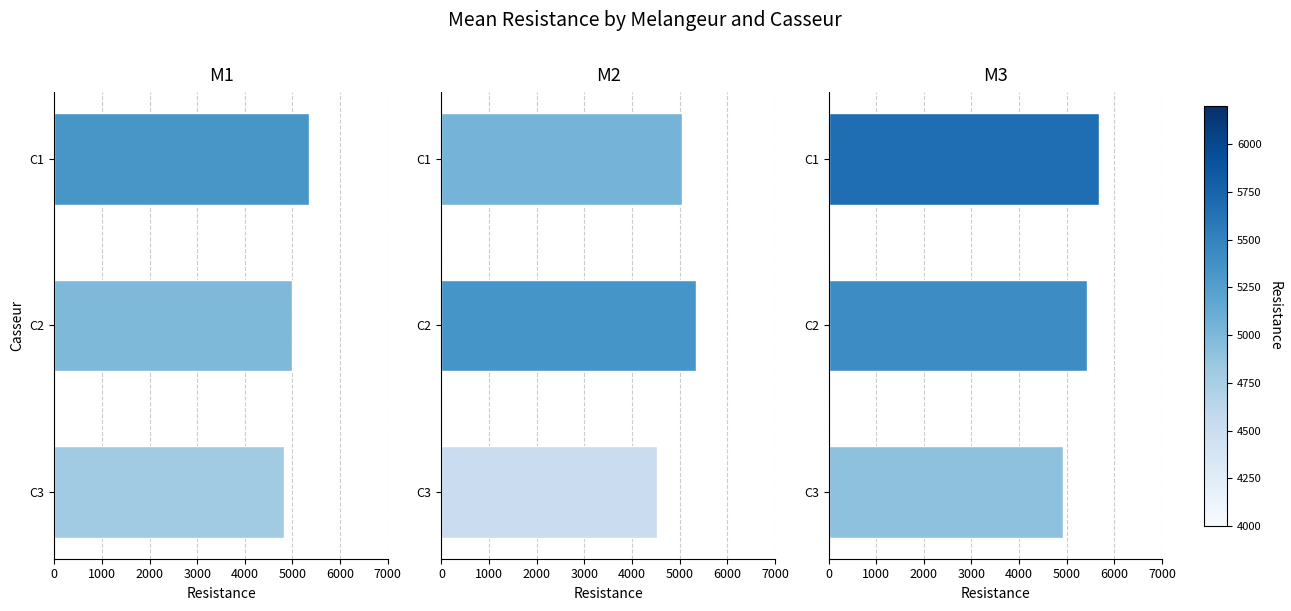

What is the minimum value for M3?

4917.5